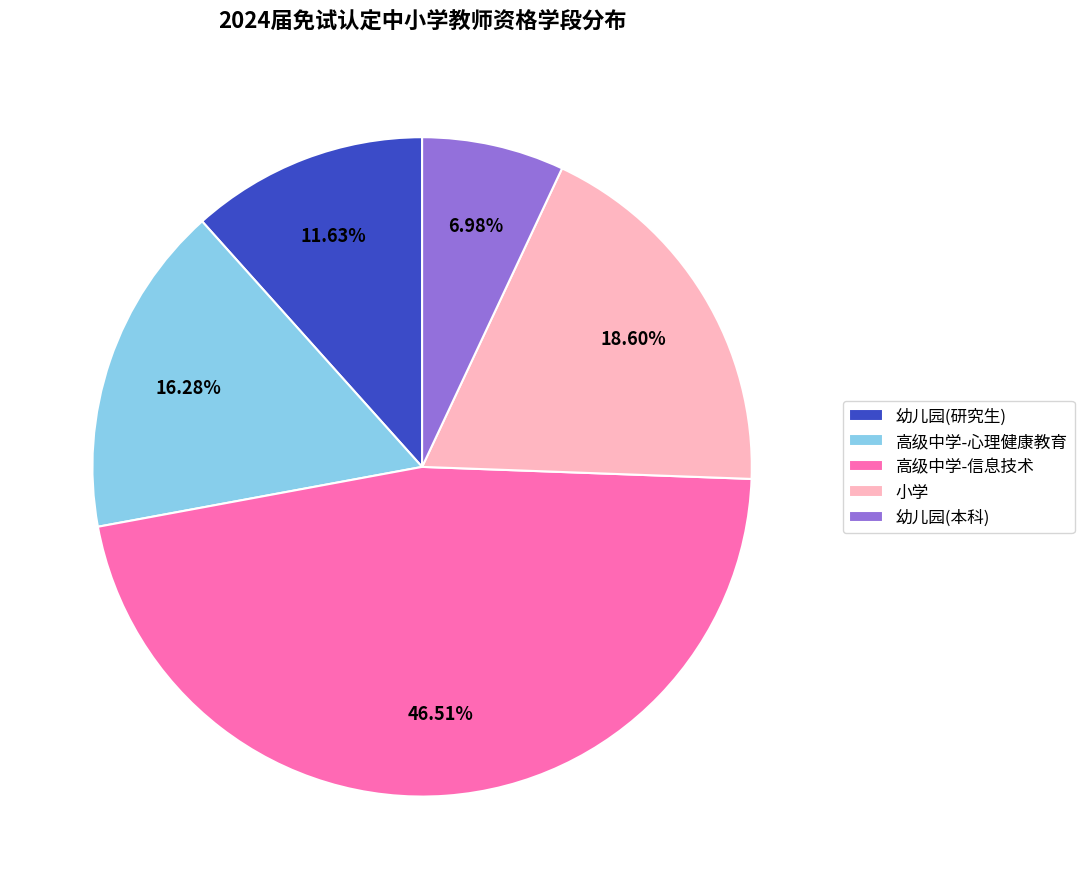

To the nearest percent, what percentage of the pie is 小学?

19%